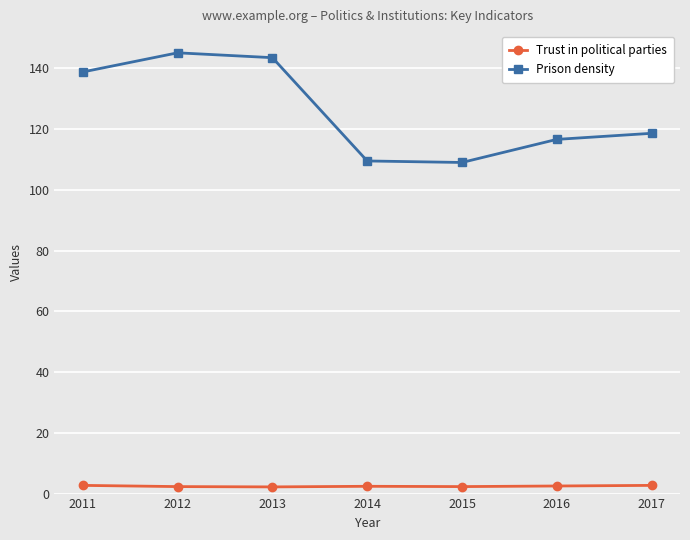

List the series in order of their overall mean, lowest first.

Trust in political parties, Prison density